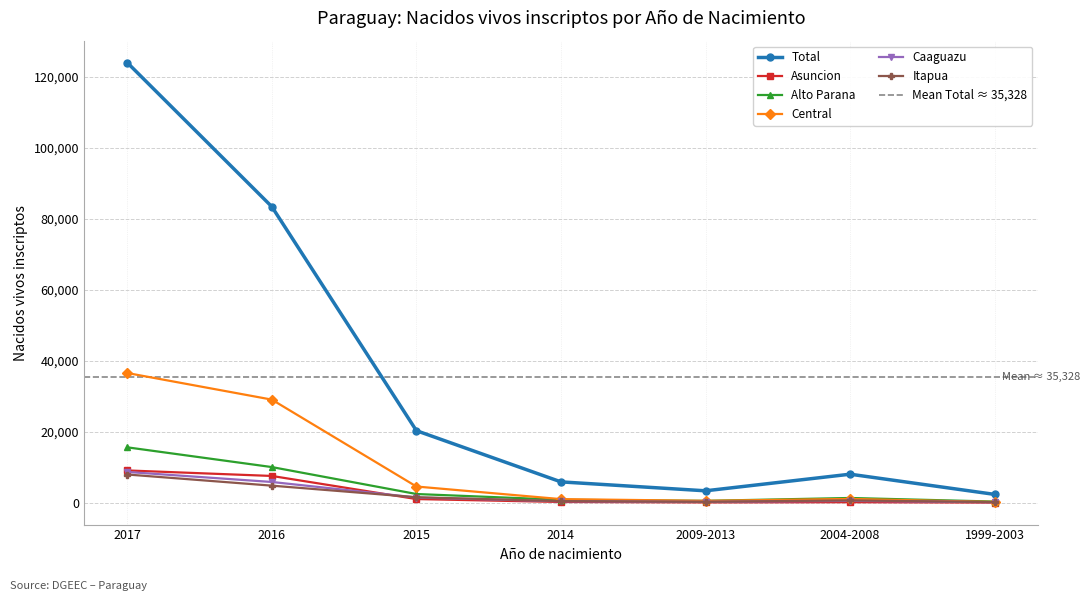

The value of Central at 2014 is 1799. True or false?

False